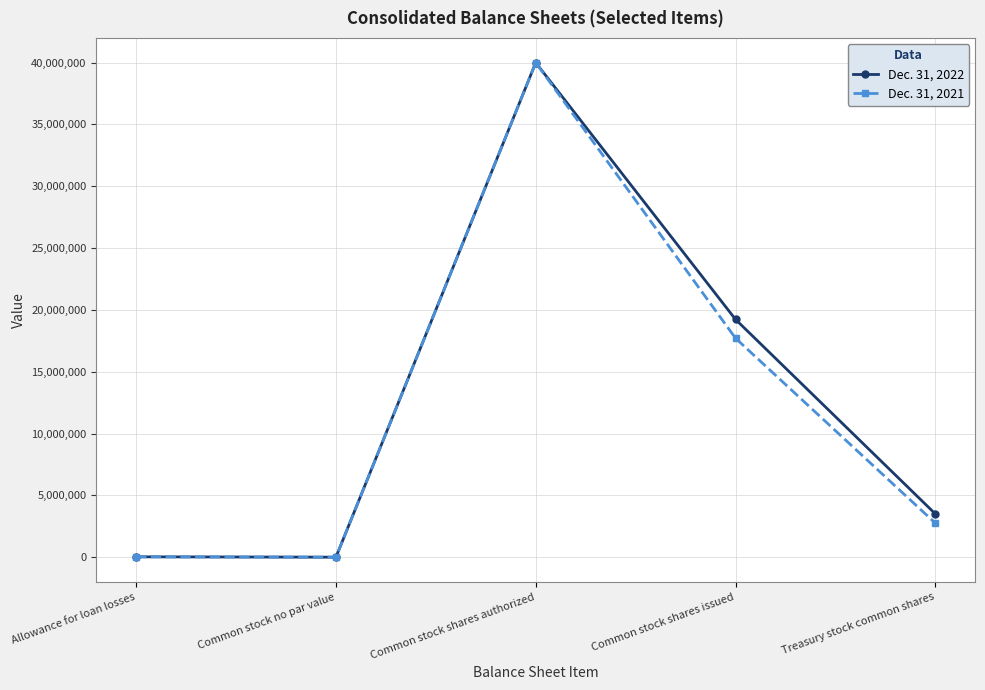

How many lines are shown in the chart?

2